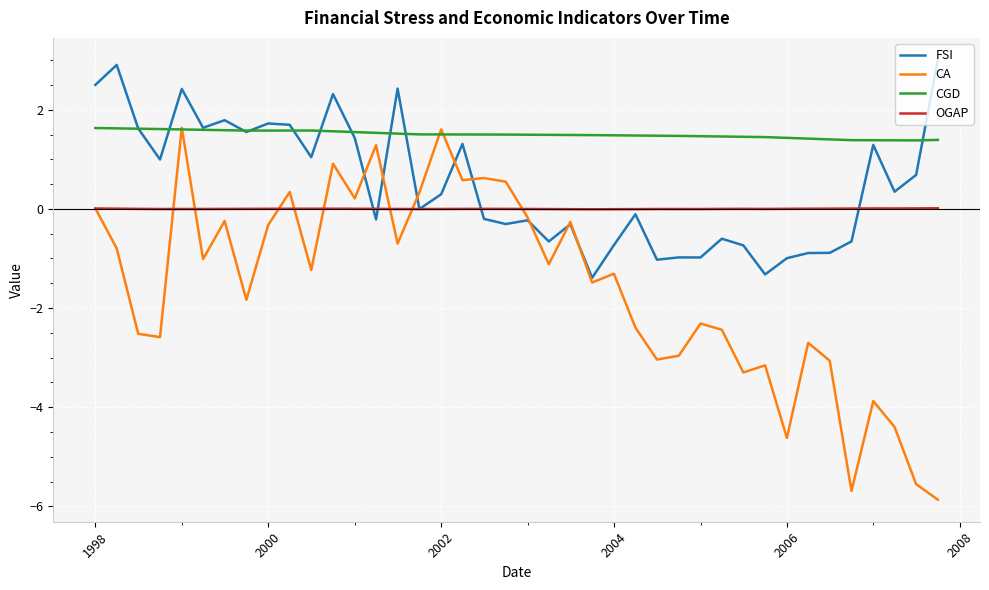

Which series has the widest spread of values?

CA